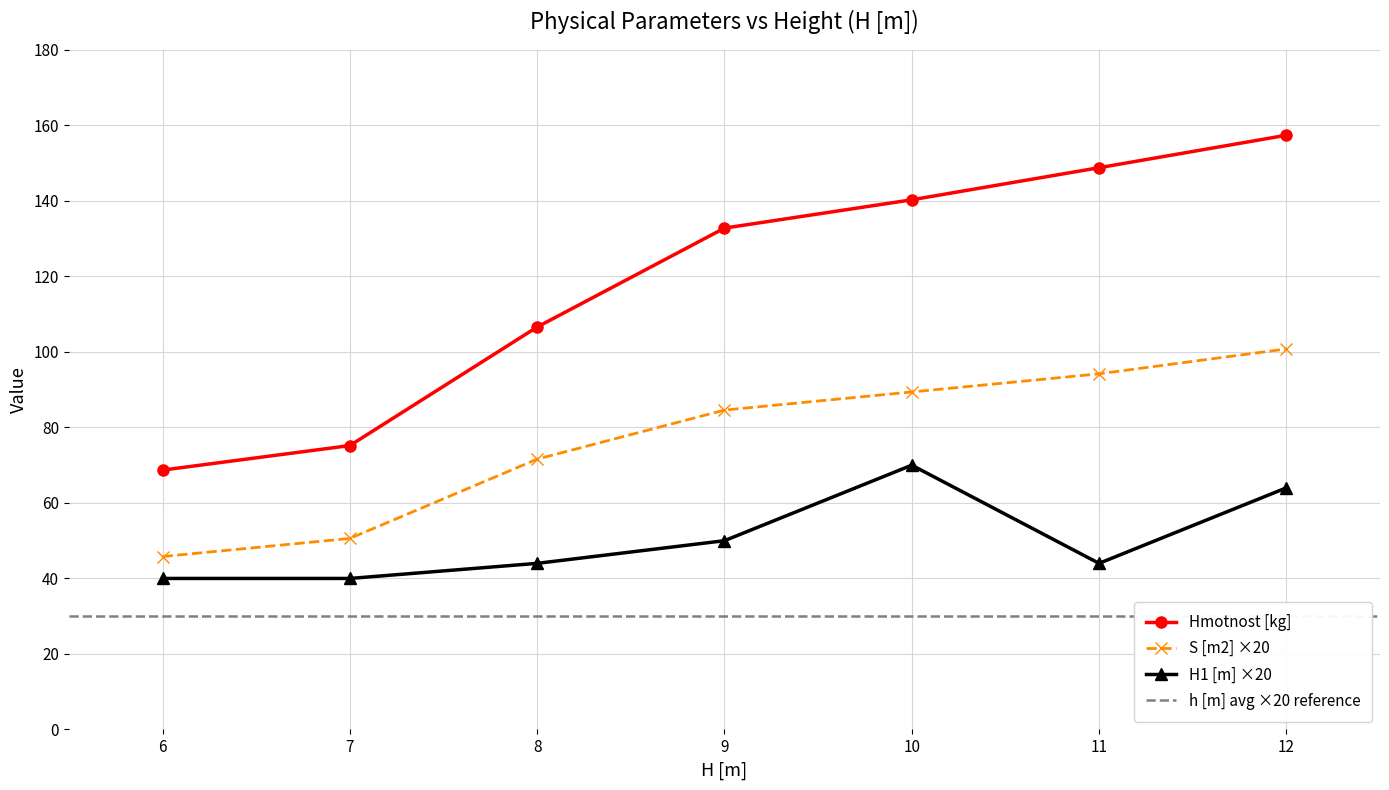

True or false: S [m2] and Hmotnost [kg] intersect in this chart.

False